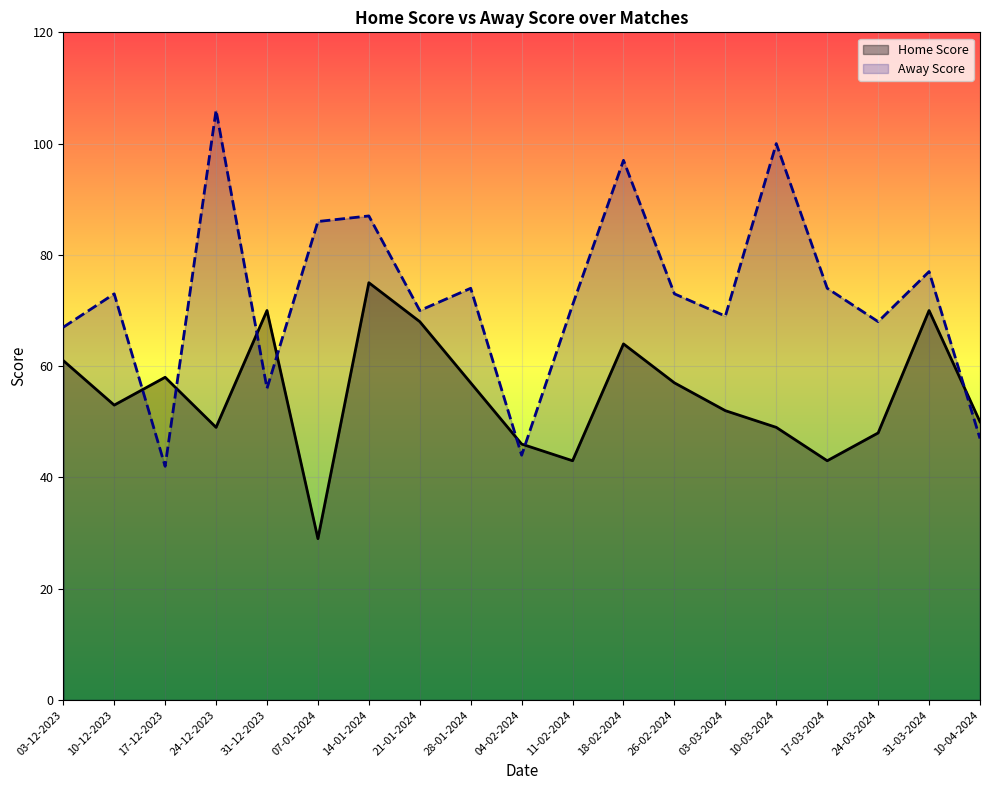

Which series ends up on top after the final intersection of Home Score and Away Score?

Home Score